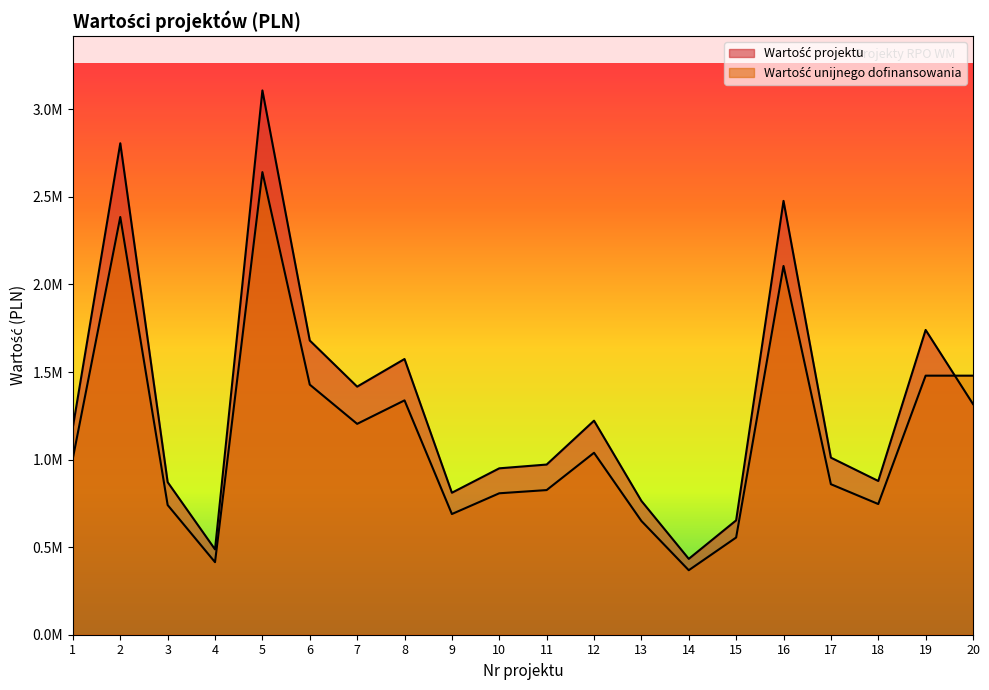

True or false: Wartość unijnego dofinansowania has more than 2 points higher than both neighbors.

True